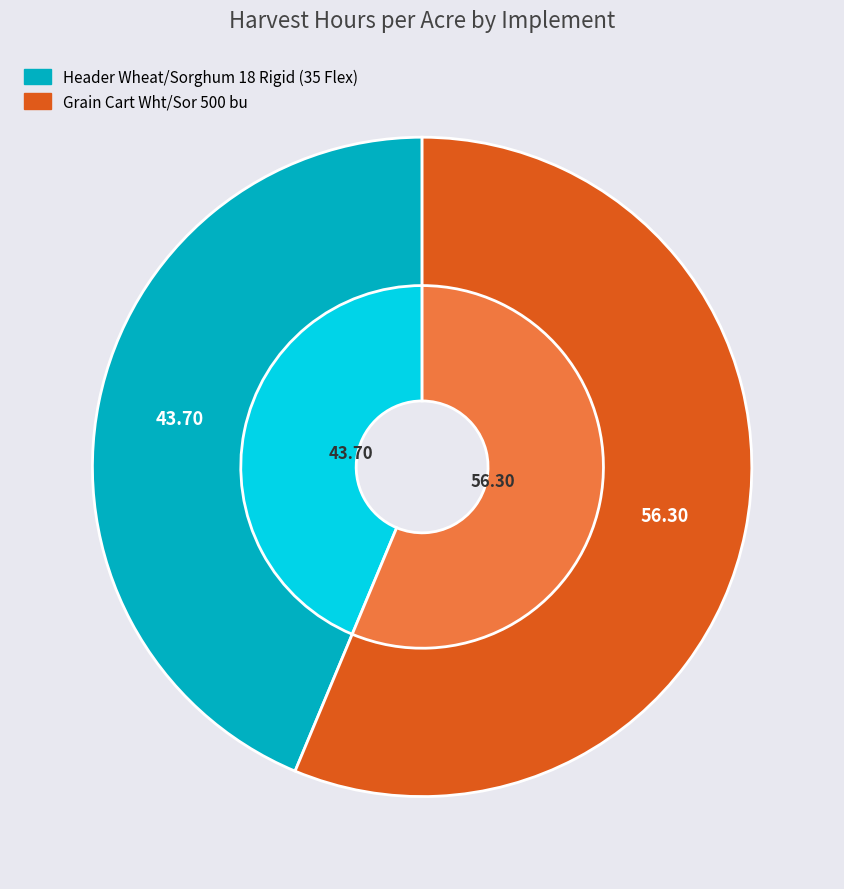

What percentage do Grain Cart Wht/Sor 500 bu and Header Wheat/Sorghum 18 Rigid (35 Flex) together represent?

100.0%